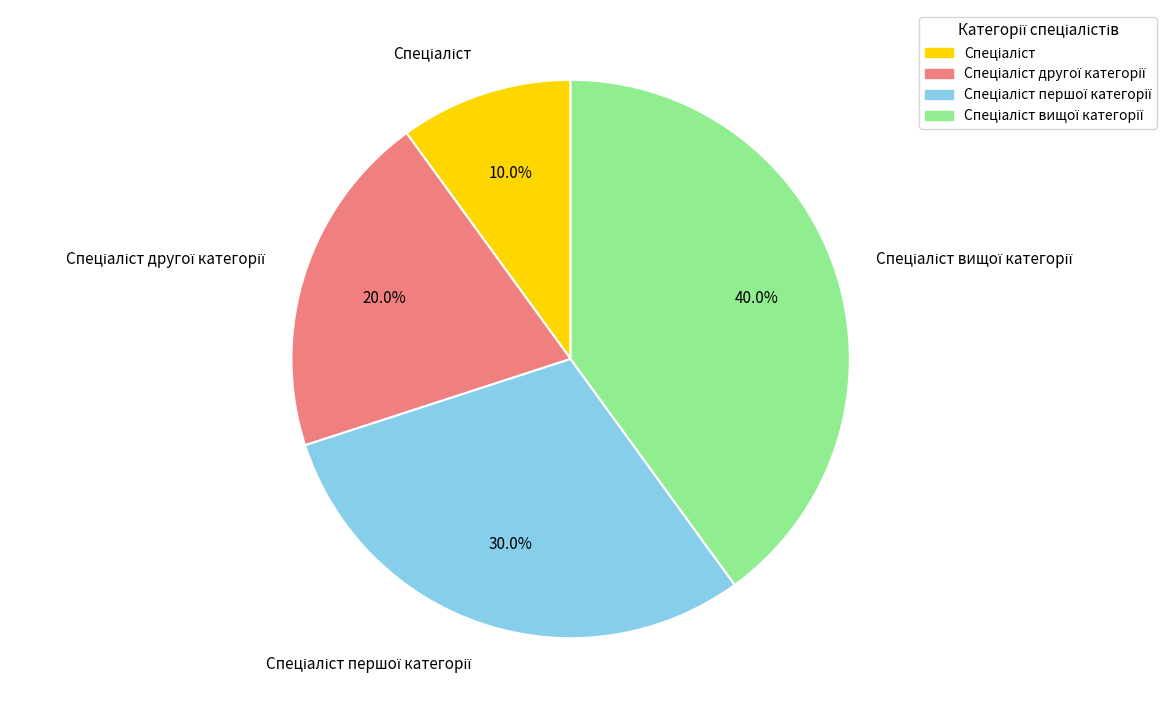

How many segments does this pie chart have?

4